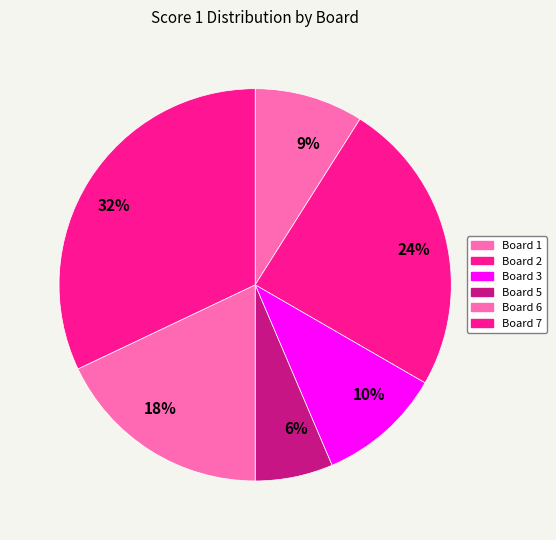

To the nearest percent, what is the difference between the largest and smallest slice percentages?

26%